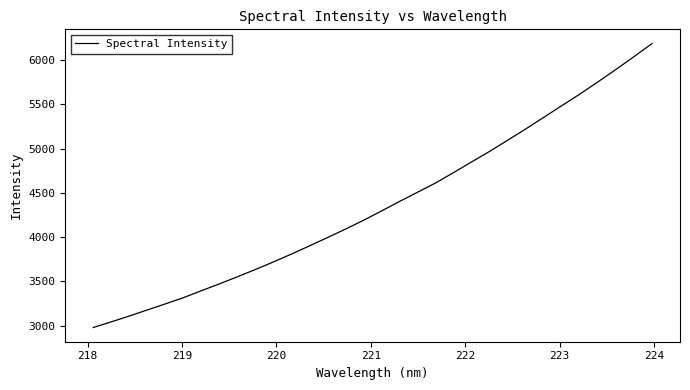

What is the greatest value displayed?

6188.7